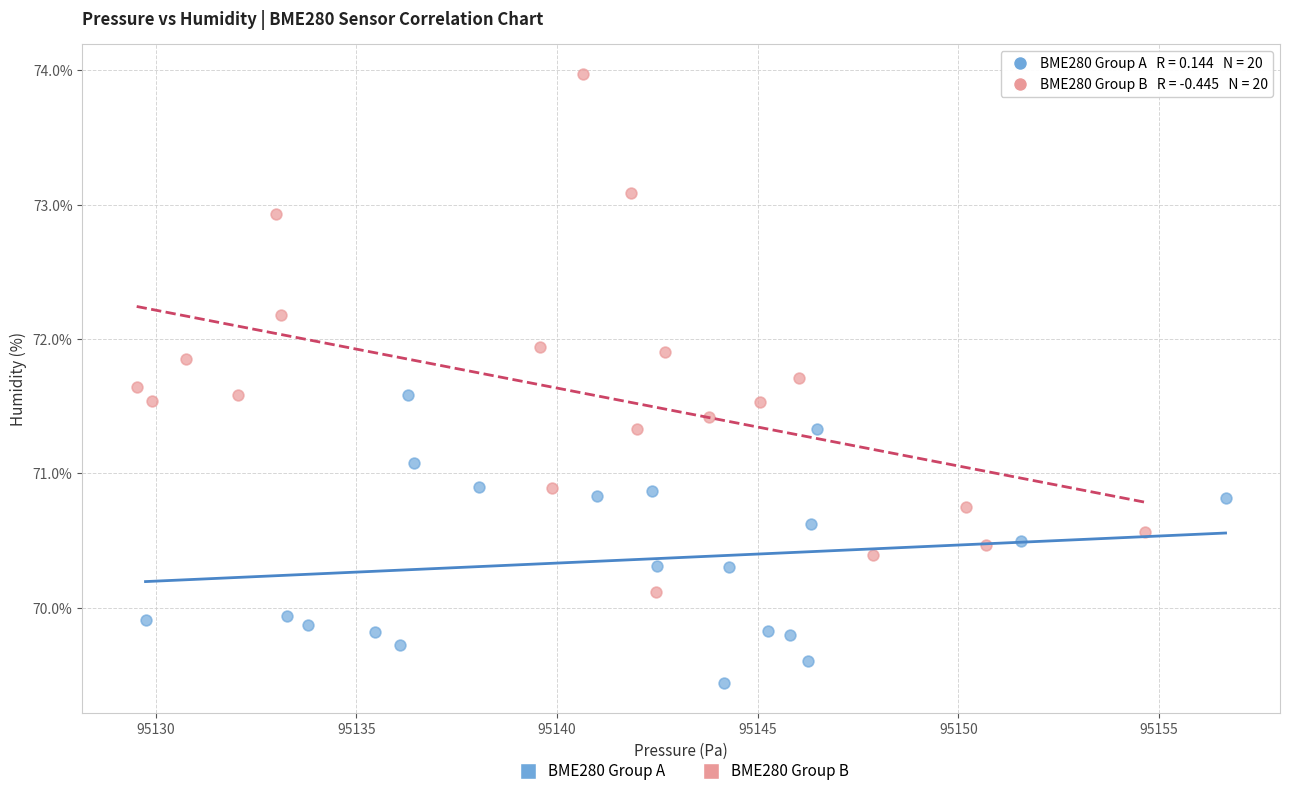

Which series reaches the maximum Y coordinate?

BME280 Group B